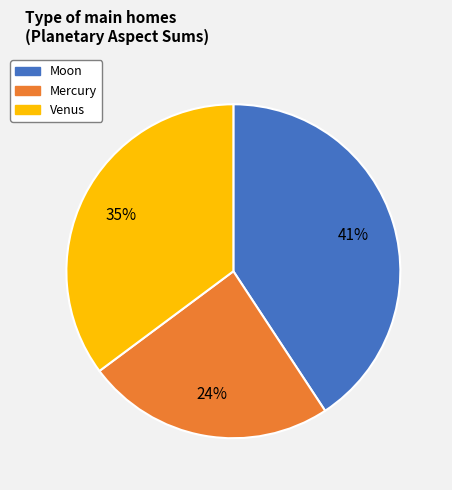

Do Venus and Moon together represent more than half of the pie?

Yes